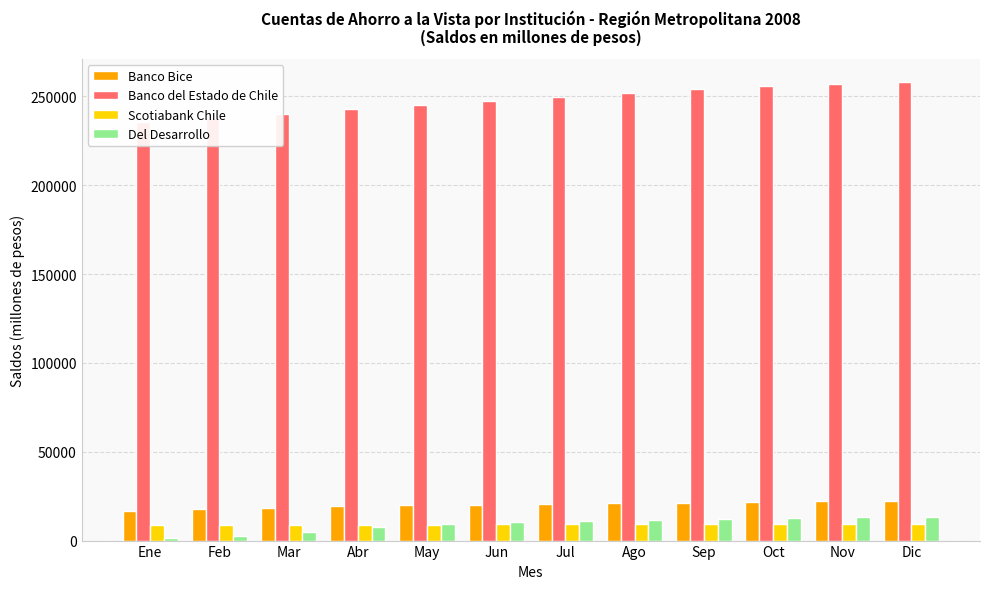

What is the label of the 6th bar from the right?

Jul